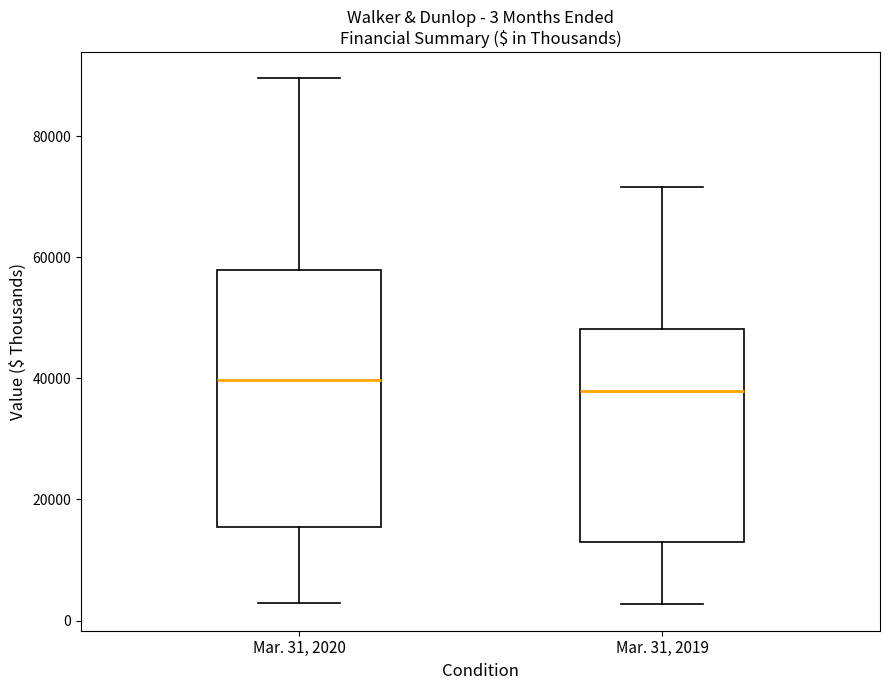

Comparing the boxes themselves (not the whiskers), which one is the tallest?

Mar. 31, 2020